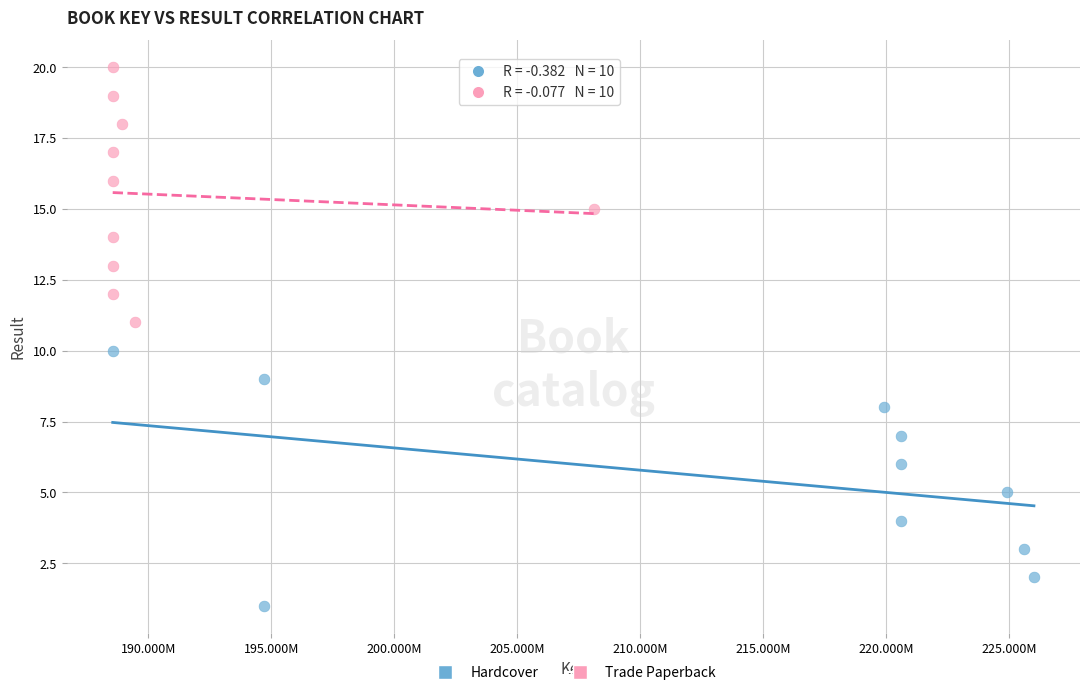

Which series reaches the minimum Y coordinate?

Hardcover